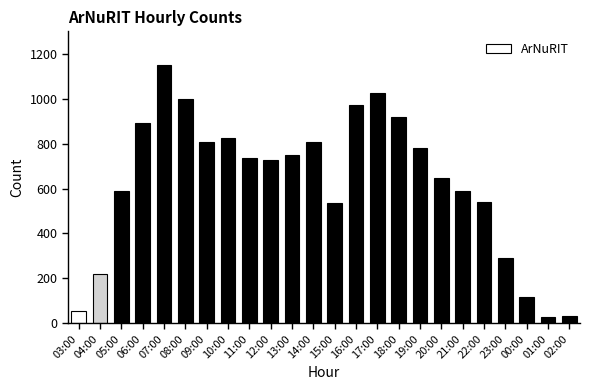

What is the value of the 22nd bar from the left?

115